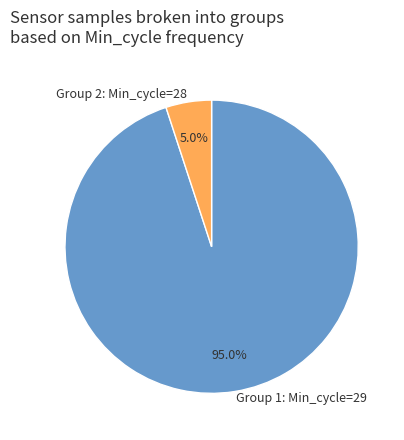

Does any single category account for the majority?

Yes